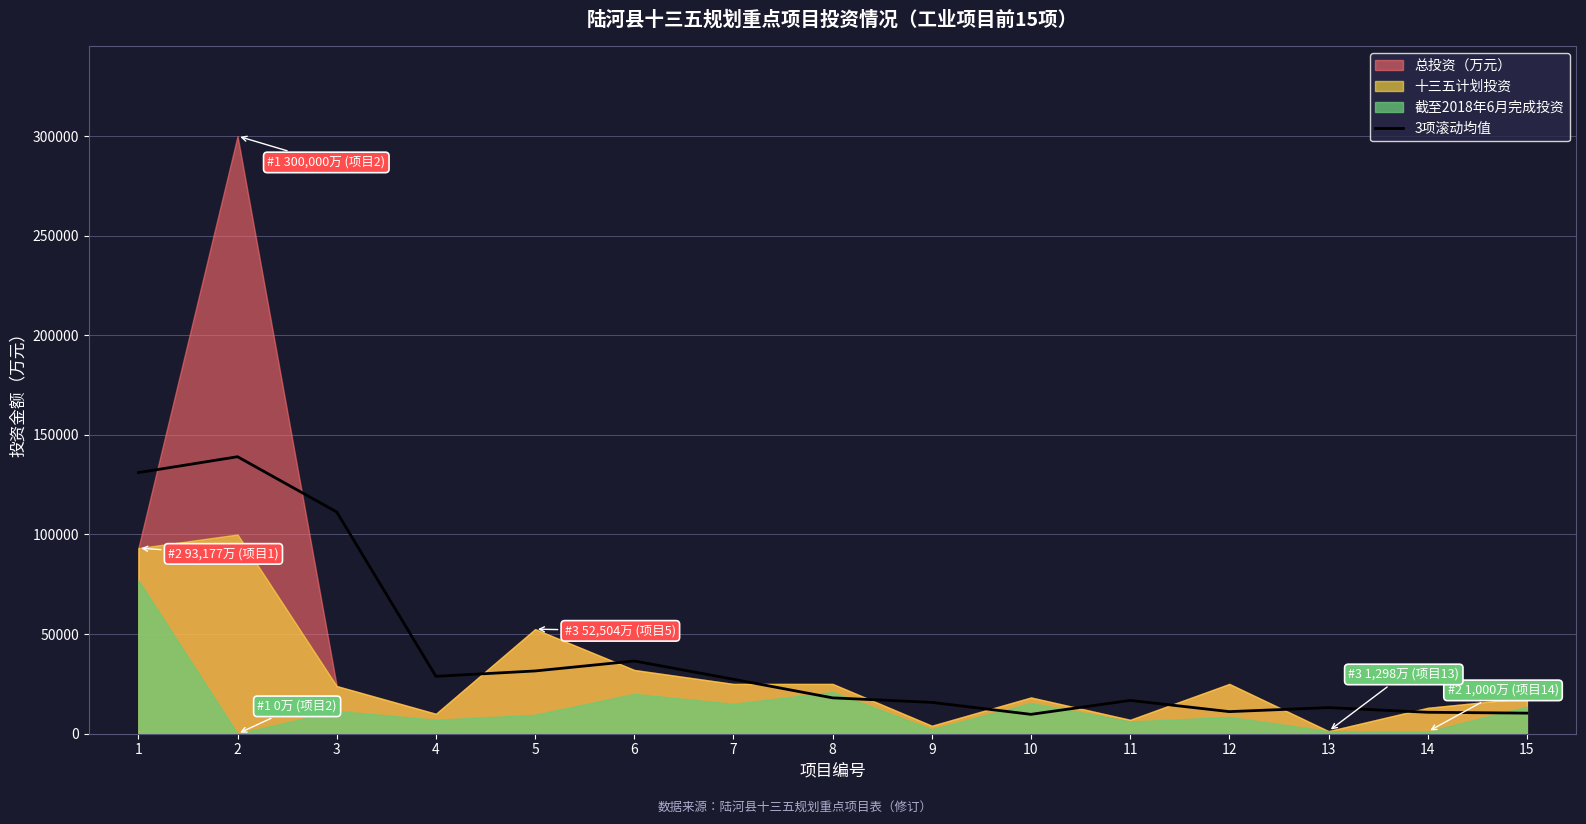

The value of 3项滚动均值 at 15 is 10333.3. True or false?

True